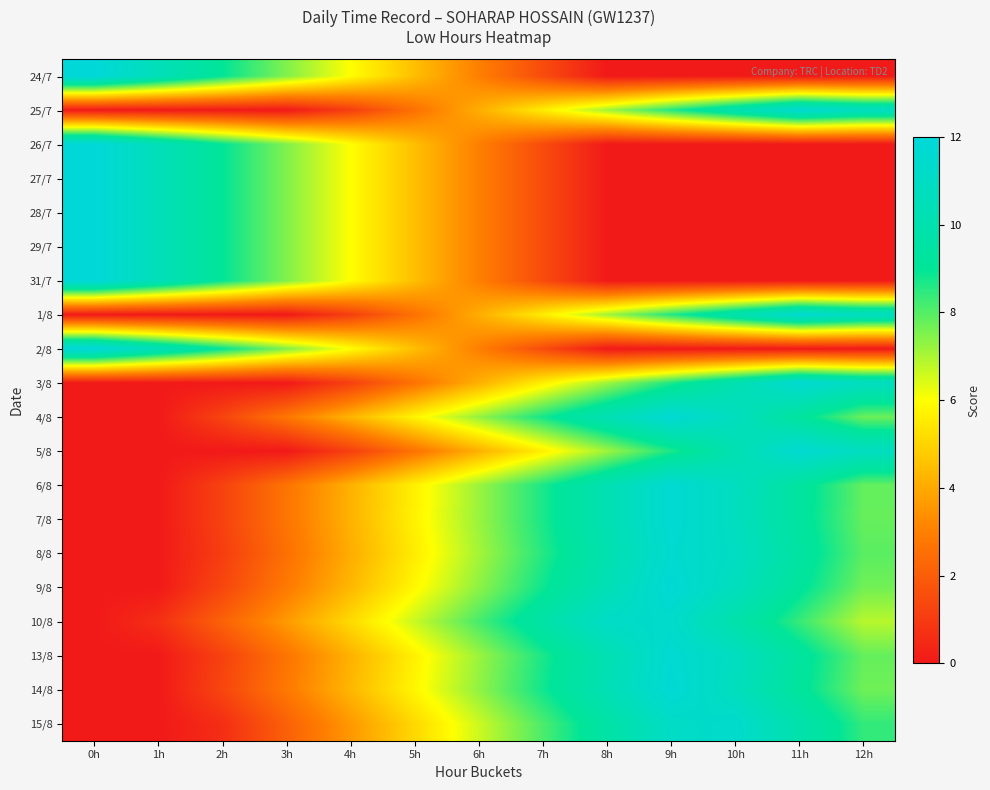

How many series are shown in this chart?

20